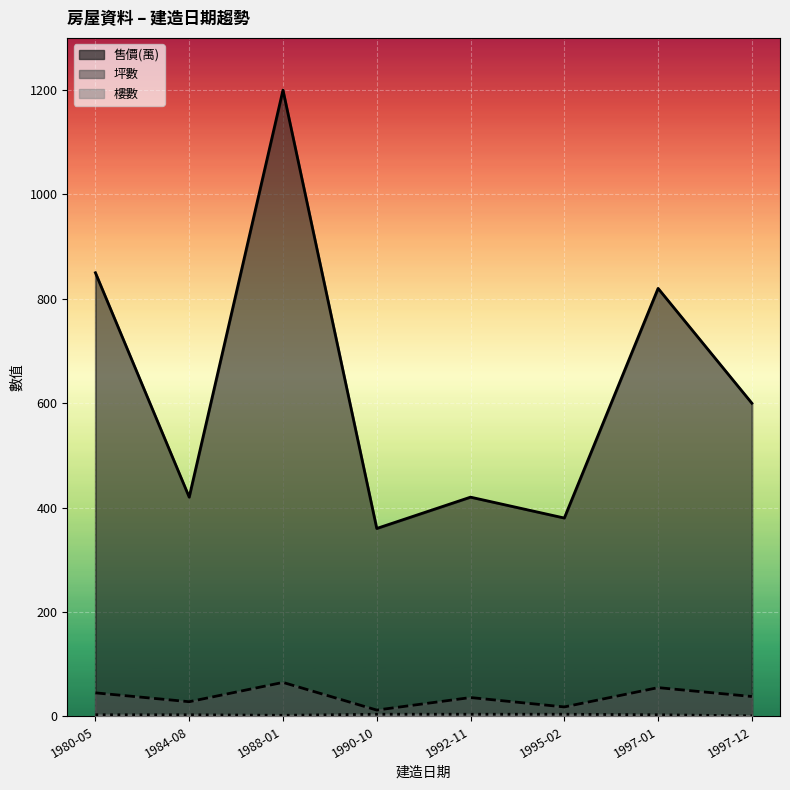

True or false: 售價(萬) has more than 2 interior local peaks.

True